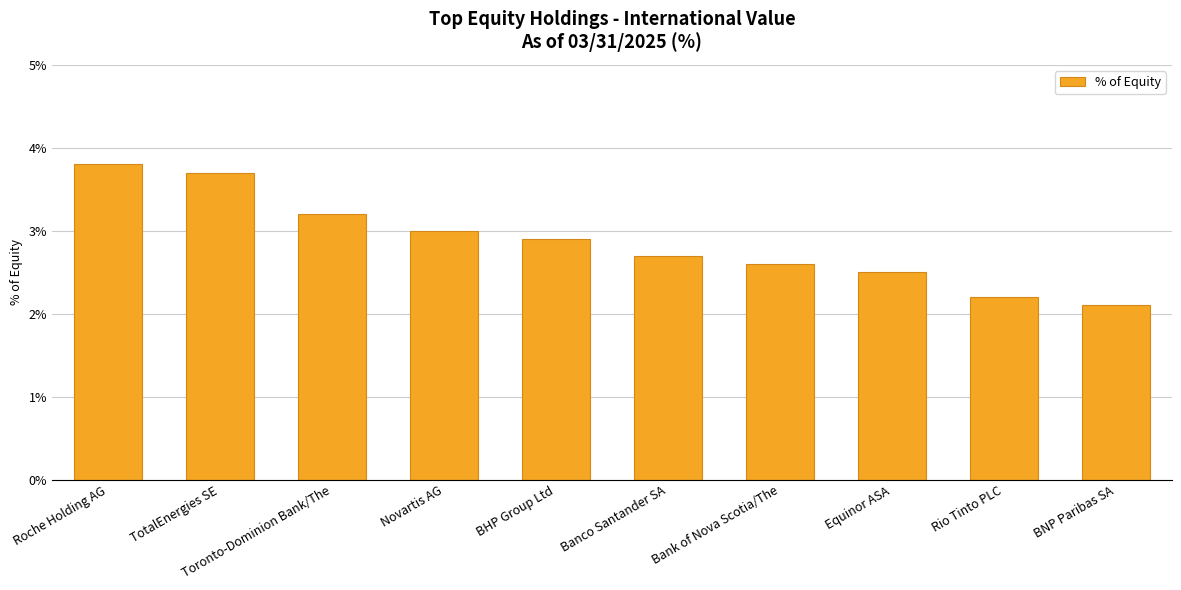

What is the change in value from TotalEnergies SE to Equinor ASA?

-1.2